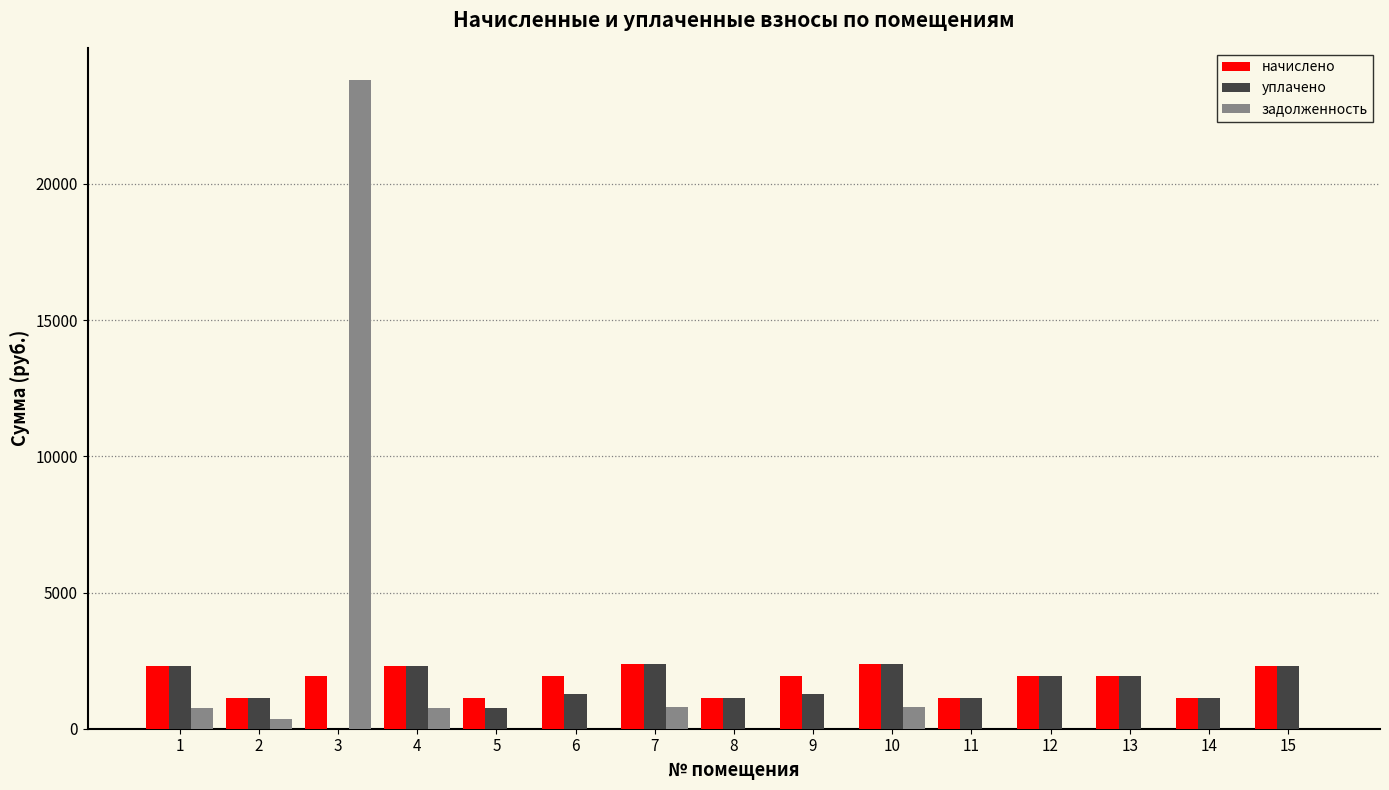

Between 3 and 13, which series saw the biggest shift?

задолженность